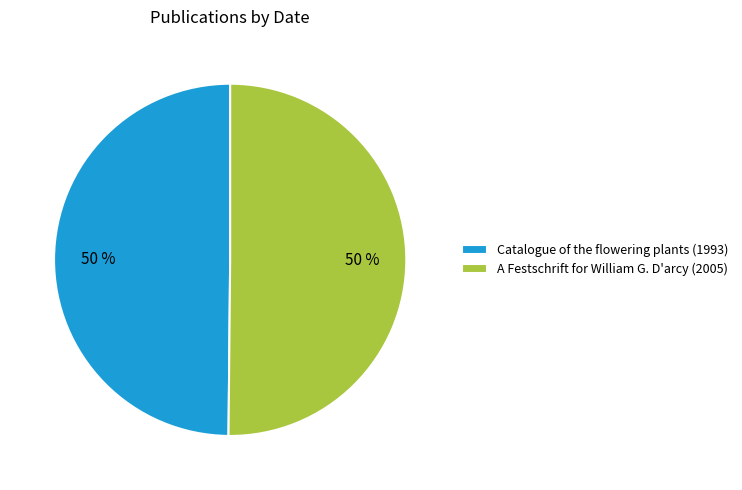

What is the ratio of the value at Catalogue of the flowering plants (1993) to the value at A Festschrift for William G. D'arcy (2005)?

1.0